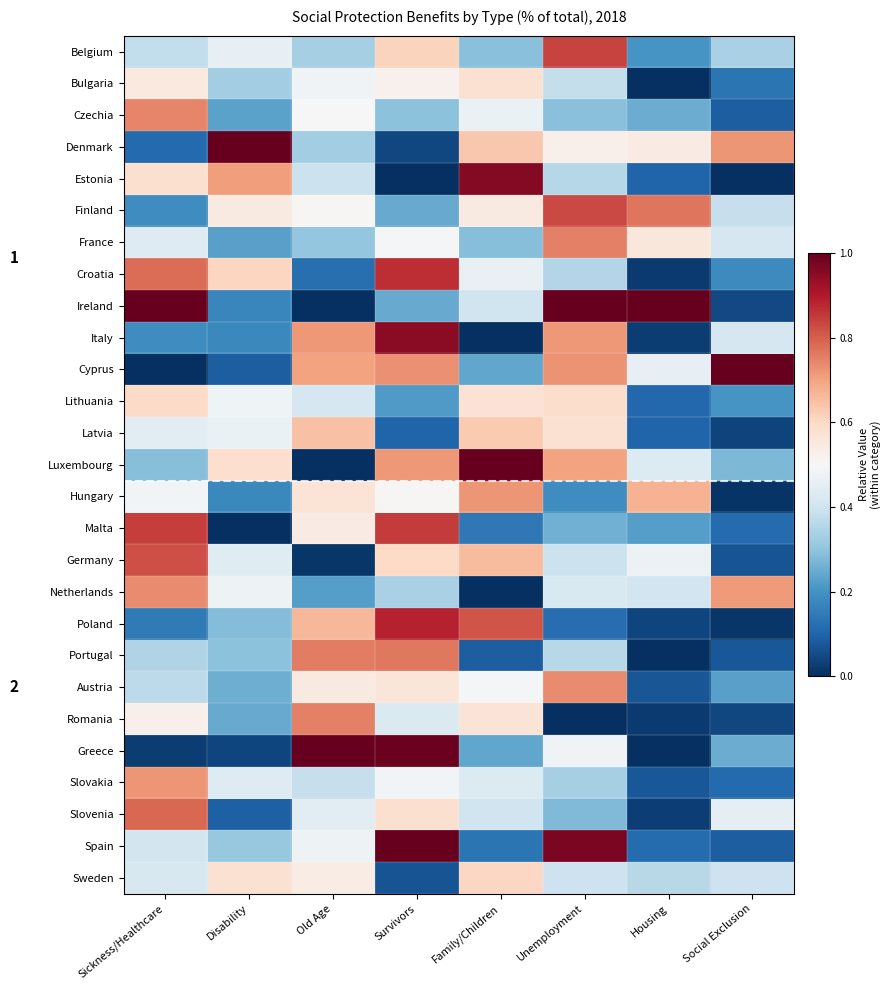

What is the sum of the Luxembourg values at Housing and Old Age?

0.4